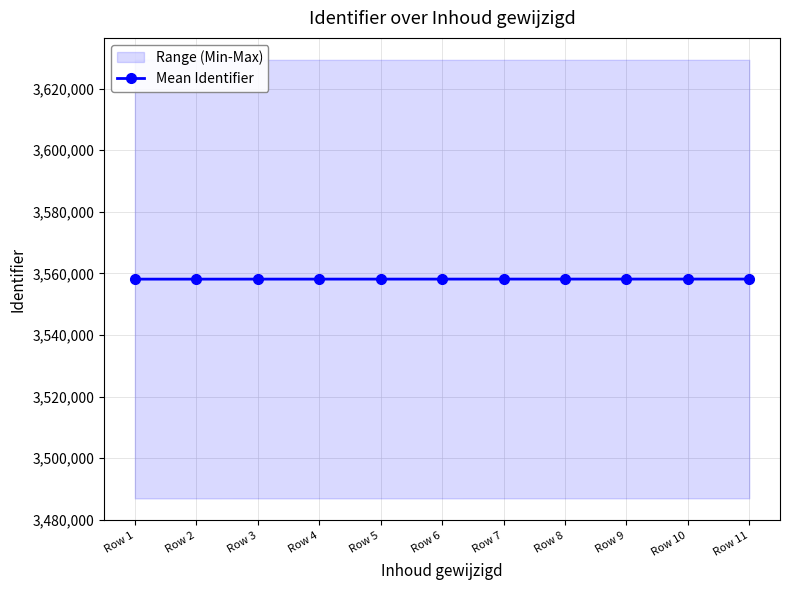

Reading left to right, list all the values displayed in this chart.

3558140	3558141	3558147	3558148	3558150	3558152	3558156	3558158	3558160	3558162	3558164